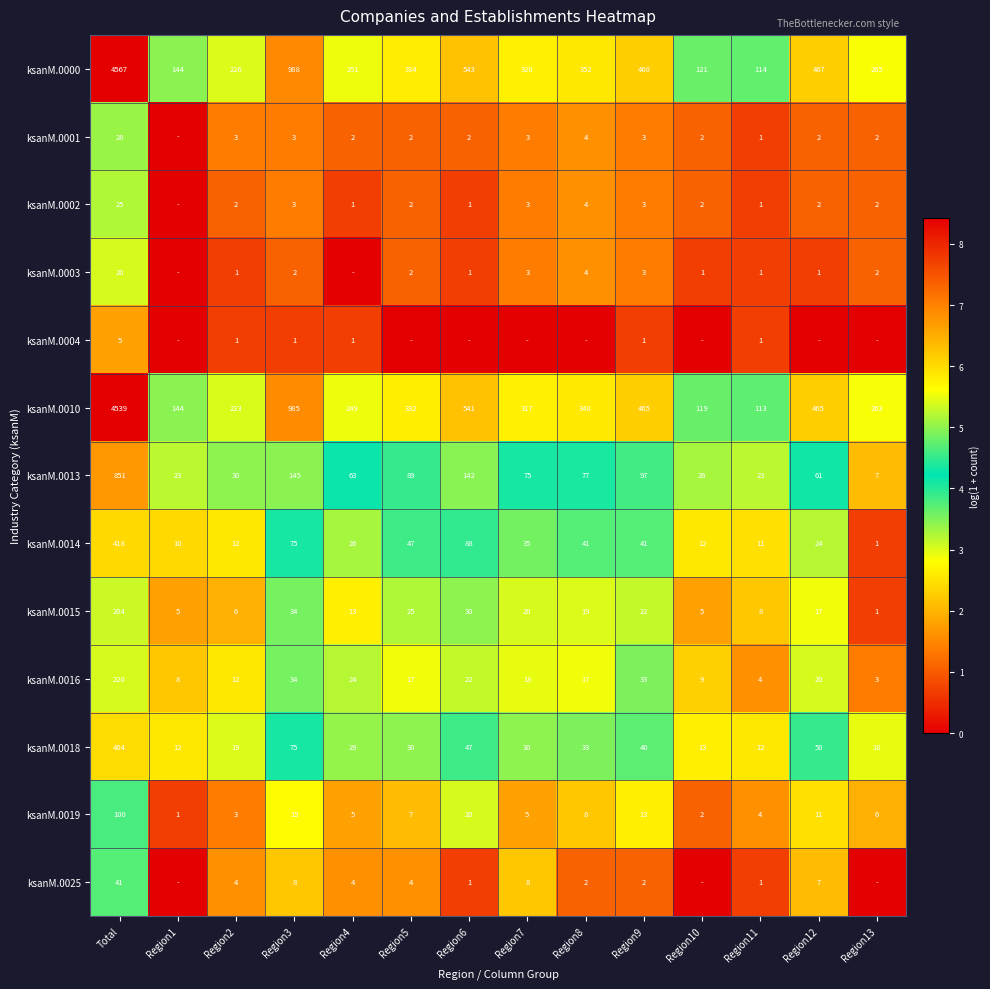

What is the minimum value for ksanM.0000?

114